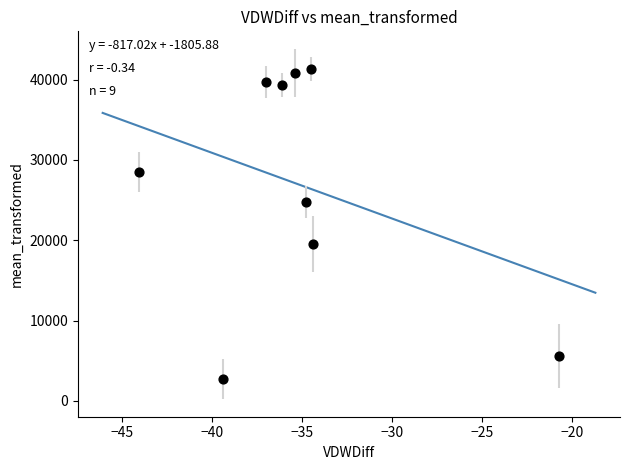

What is the average X value?

-35.2